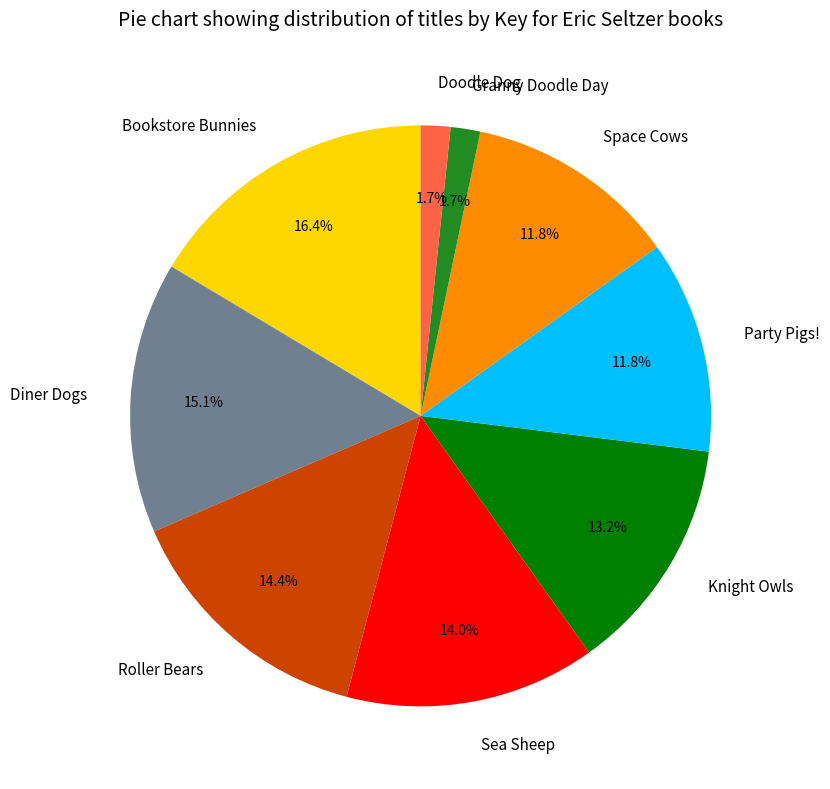

Is it true that Roller Bears is 29% of the pie?

False